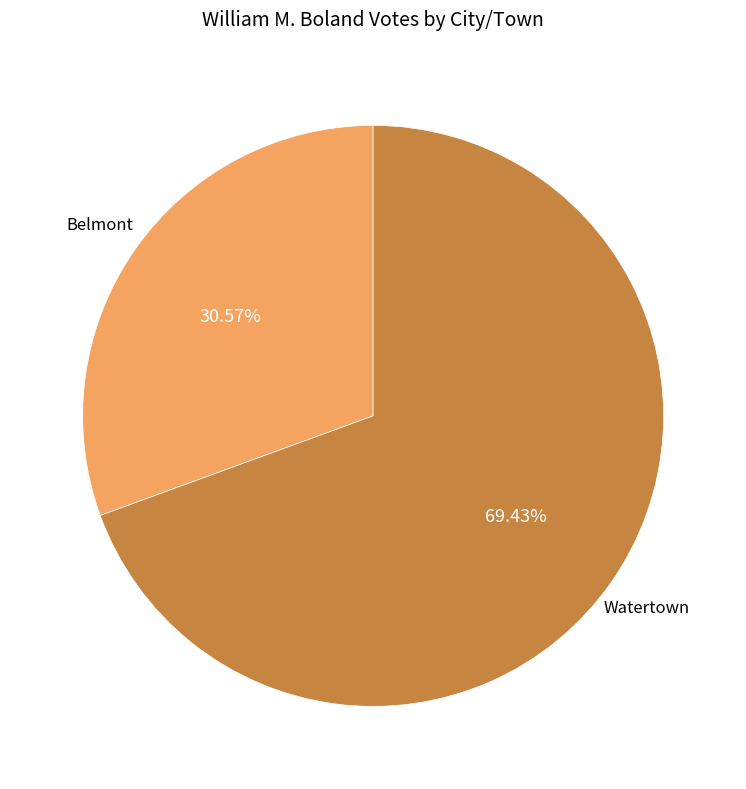

Is there any slice that represents more than half of the pie?

Yes